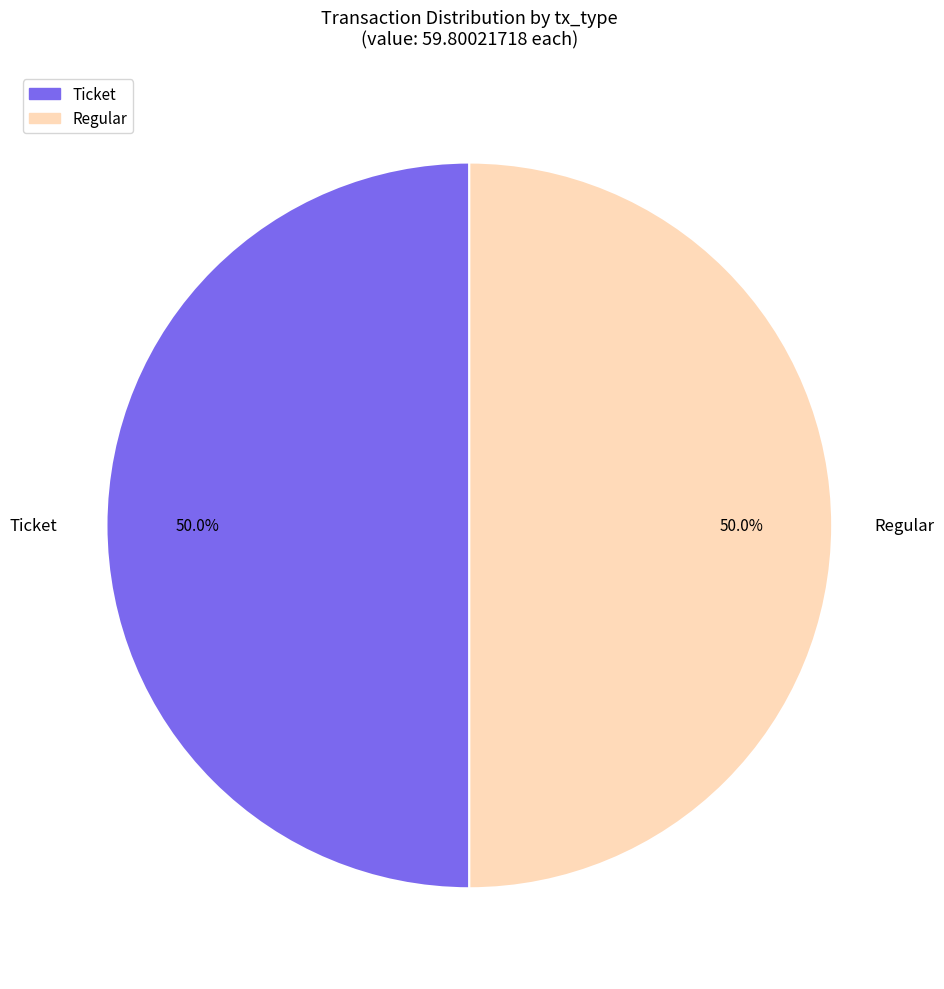

Approximately how many times larger is the value at Regular compared to Ticket?

1.0